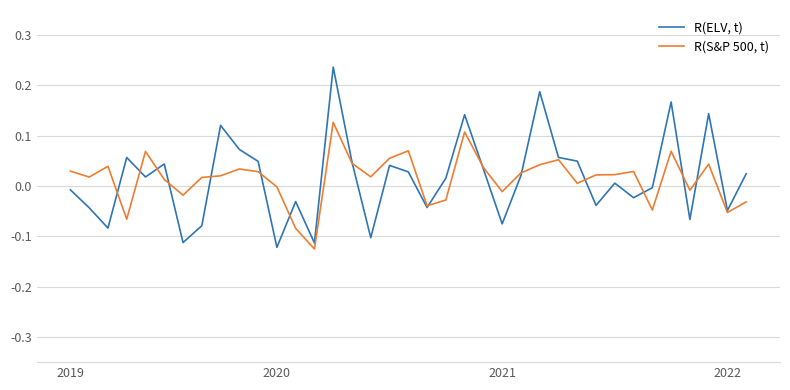

List the series in order of their peak value, highest first.

R(ELV, t), R(S&P 500, t)